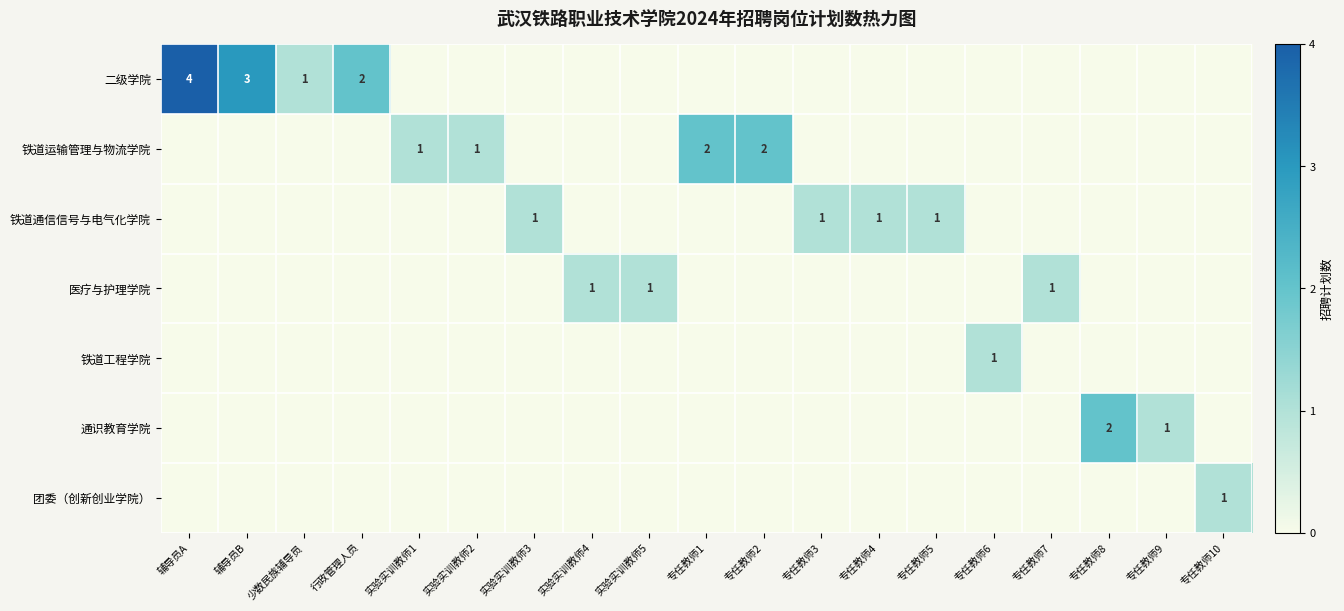

The value of 铁道运输管理与物流学院 at 专任教师1 is 2. True or false?

True